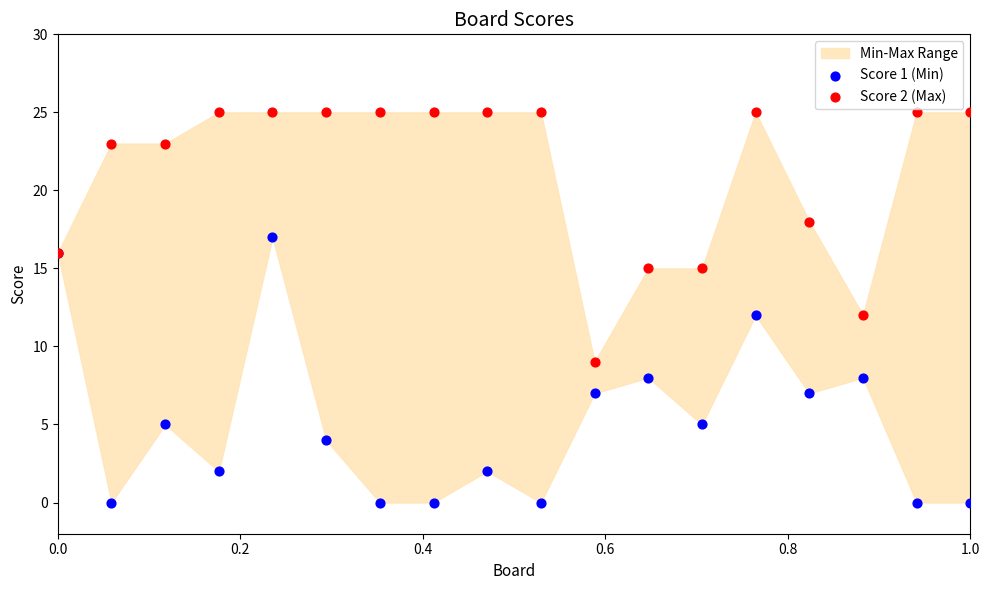

Which series reaches the maximum Y coordinate?

Score 2 (Max)